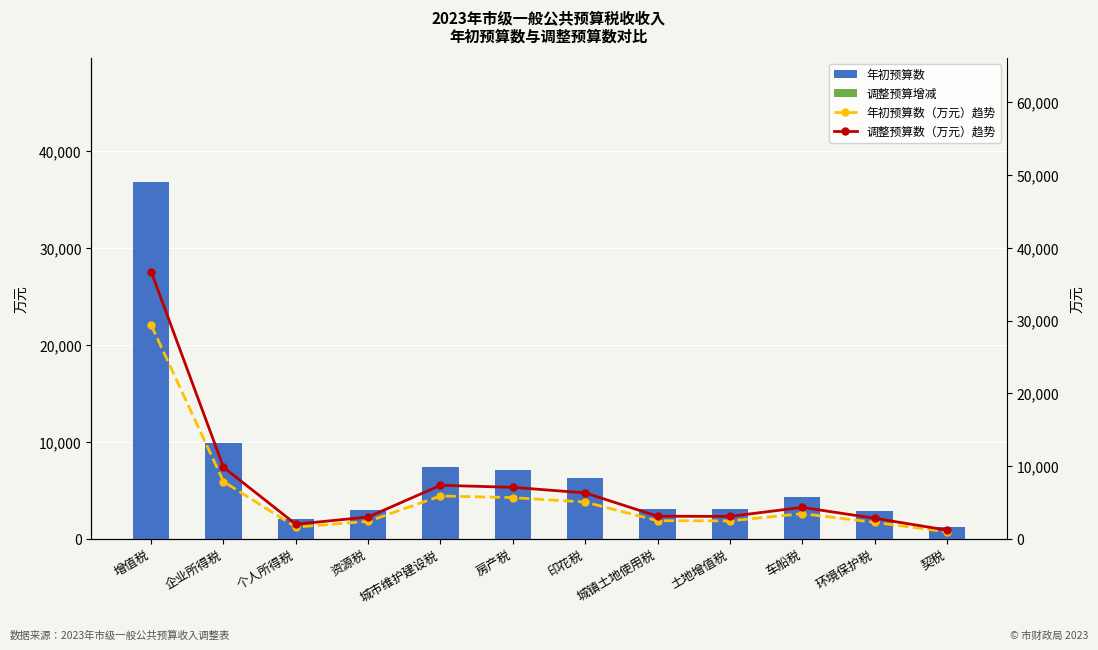

The 调整预算数（万元）趋势 series shows 12312.8 at 房产税. True or false?

False